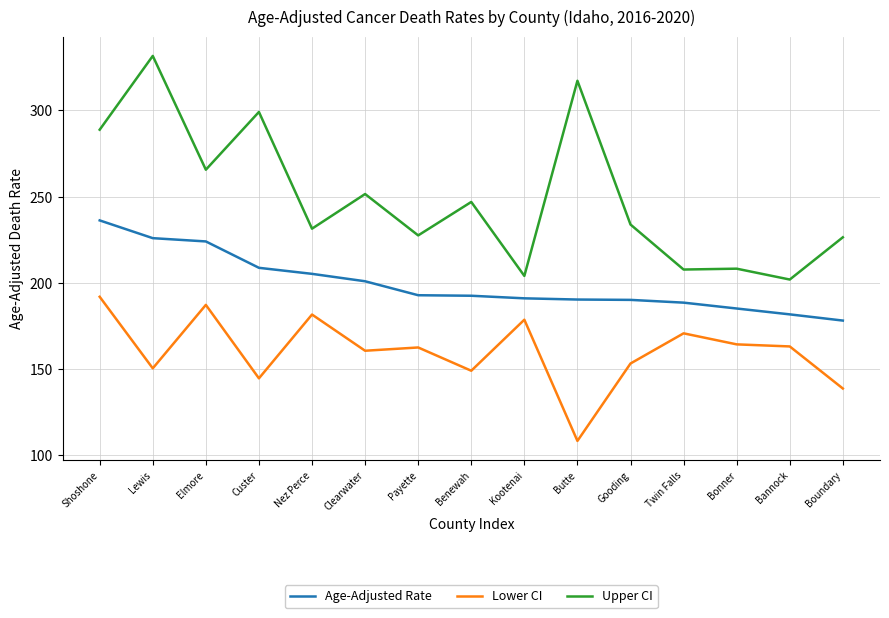

The Lower CI series shows 111.9 at Shoshone. True or false?

False